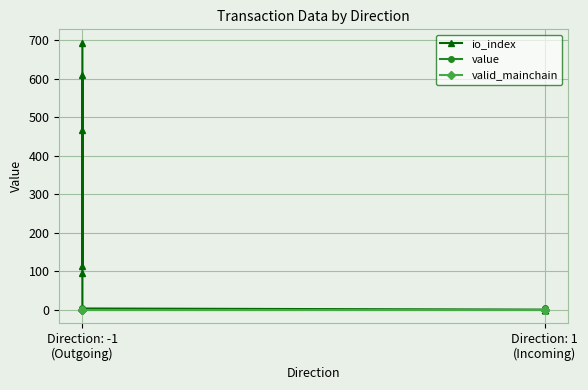

True or false: valid_mainchain has a value of 1.5 at Direction: -1 (Outgoing).

False